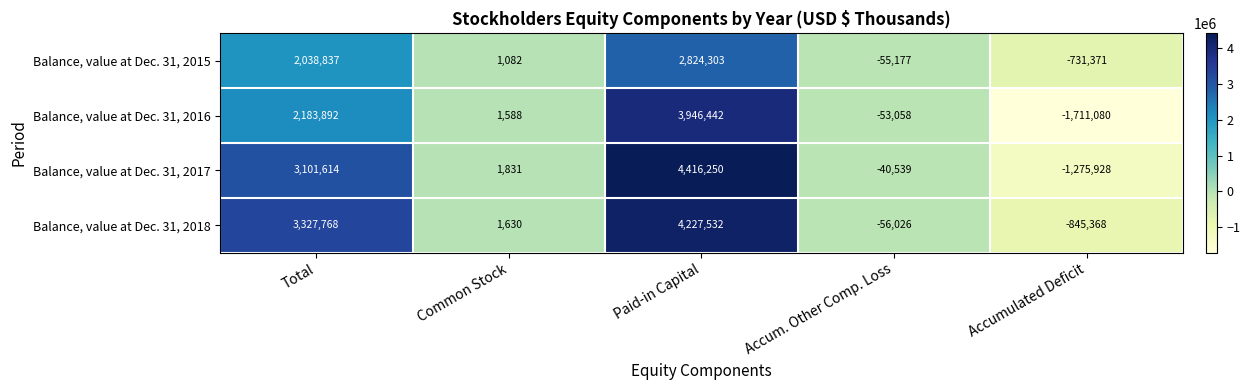

How many data points does each series have?

5